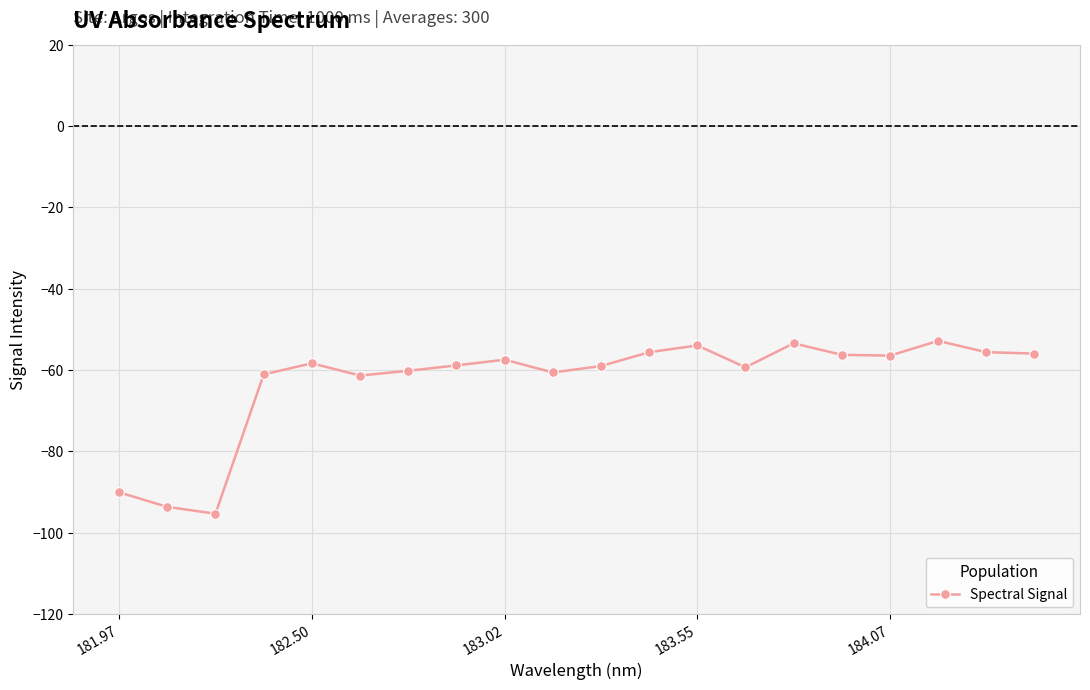

True or false: the data has more than 2 interior local peaks.

True